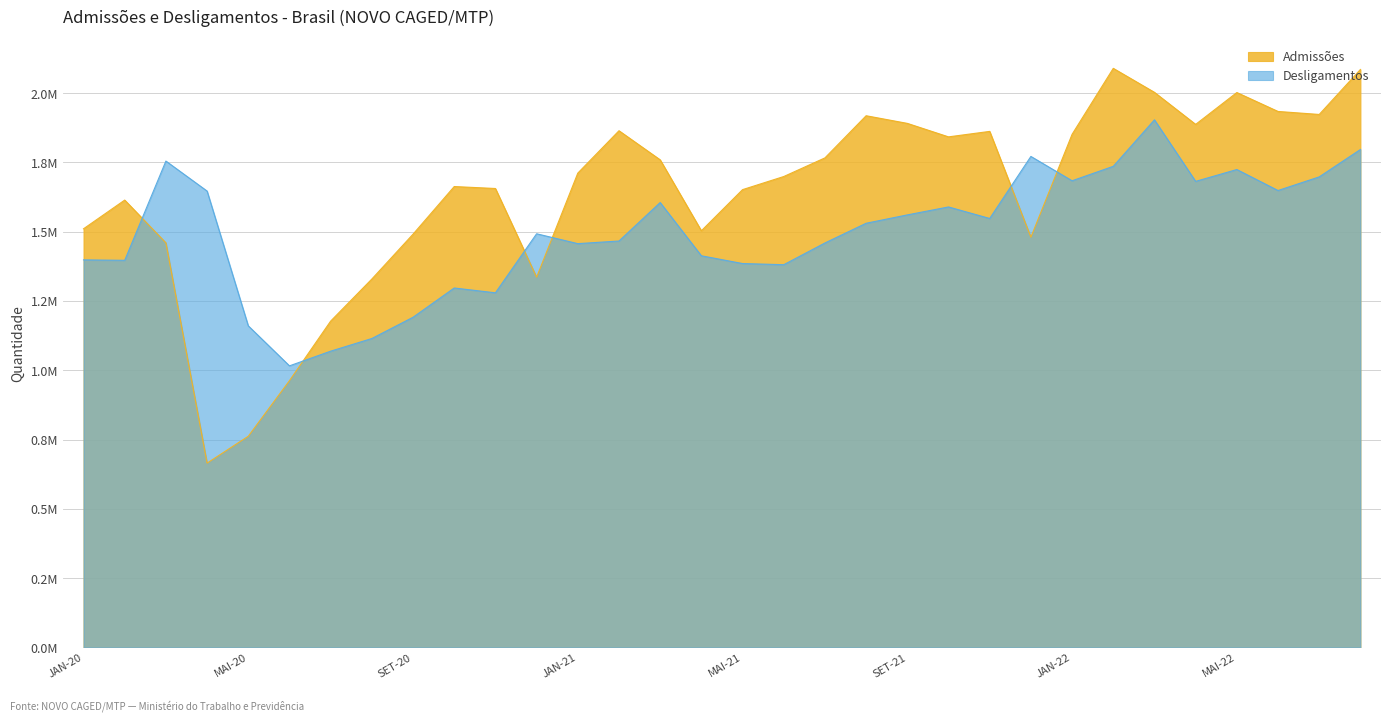

Reading left to right, extract all data points from this chart.

Admissões: JAN-20=1510152	FEV-20=1613742	MAR-20=1459502	ABR-20=664830	MAI-20=761791	JUN-20=962323	JUL-20=1177150	AGO-20=1328959	SET-20=1490749	OUT-20=1662571	NOV-20=1655518	DEZ-20=1335562	JAN-21=1710985	FEV-21=1863880	MAR-21=1758930	ABR-21=1503000	MAI-21=1651432	JUN-21=1698705	JUL-21=1765953	AGO-21=1917985	SET-21=1890439	OUT-21=1841767	NOV-21=1861528	DEZ-21=1479799	JAN-22=1850912	FEV-22=2088970	MAR-22=2002357	ABR-22=1886788	MAI-22=2001722	JUN-22=1933425	JUL-22=1922626	AGO-22=2084887
Desligamentos: JAN-20=1398038	FEV-20=1396413	MAR-20=1754482	ABR-20=1646253	MAI-20=1160045	JUN-20=1015743	JUL-20=1068688	AGO-20=1114367	SET-20=1191044	OUT-20=1296593	NOV-20=1279219	DEZ-20=1492205	JAN-21=1456615	FEV-21=1466088	MAR-21=1604823	ABR-21=1412807	MAI-21=1384817	JUN-21=1380606	JUL-21=1458995	AGO-21=1530141	SET-21=1560278	OUT-21=1588982	NOV-21=1547380	DEZ-21=1771182	JAN-22=1683409	FEV-22=1735531	MAR-22=1903218	ABR-22=1681223	MAI-22=1723930	JUN-22=1648244	JUL-22=1697394	AGO-22=1796186